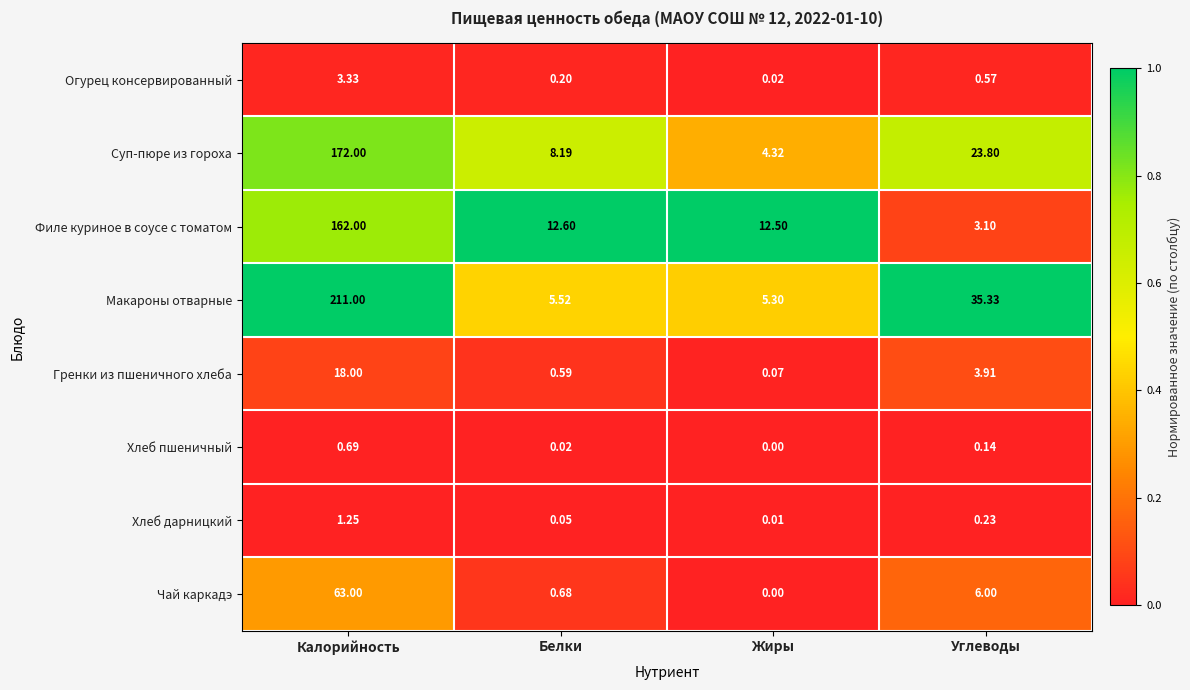

At which category is the sum across all series the highest?

Калорийность